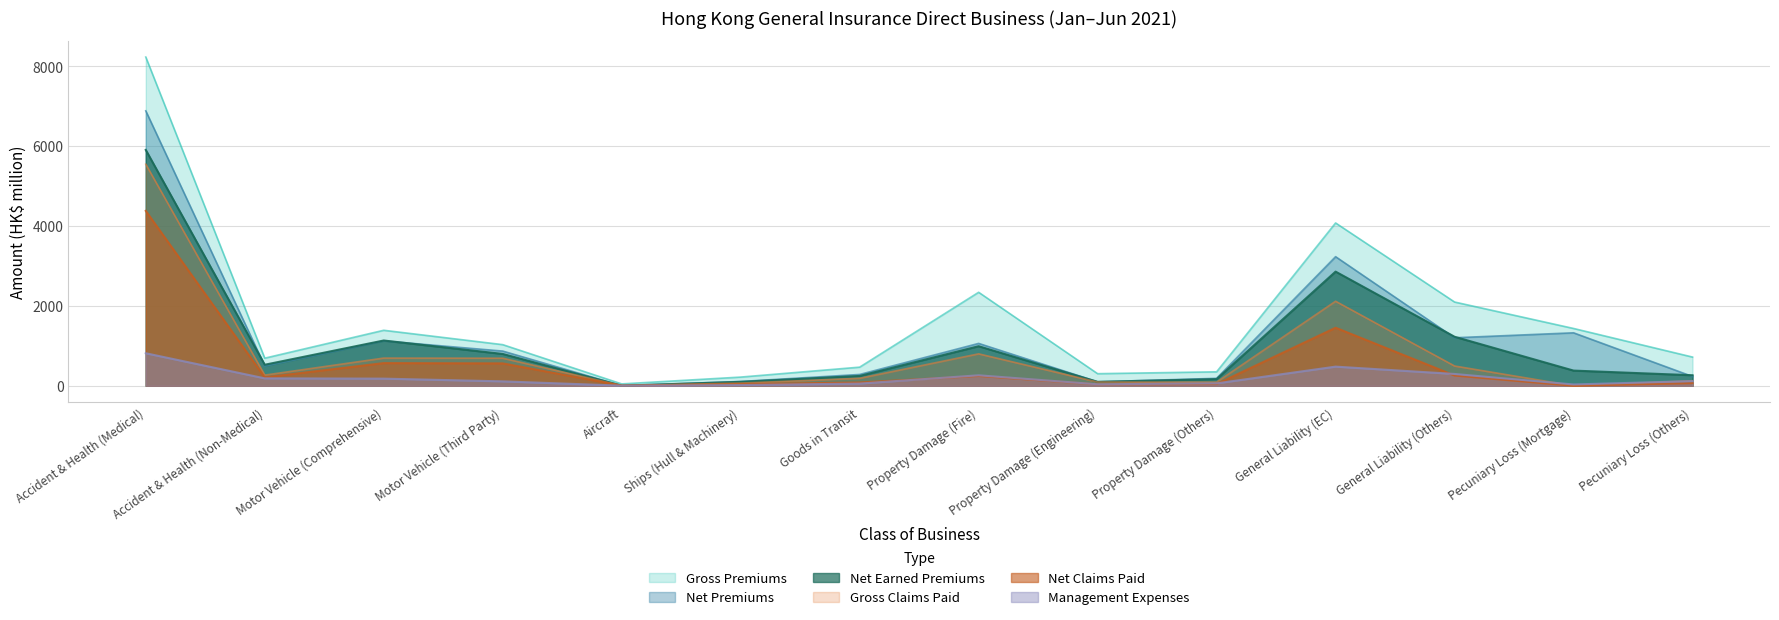

How many lines are shown in the chart?

6